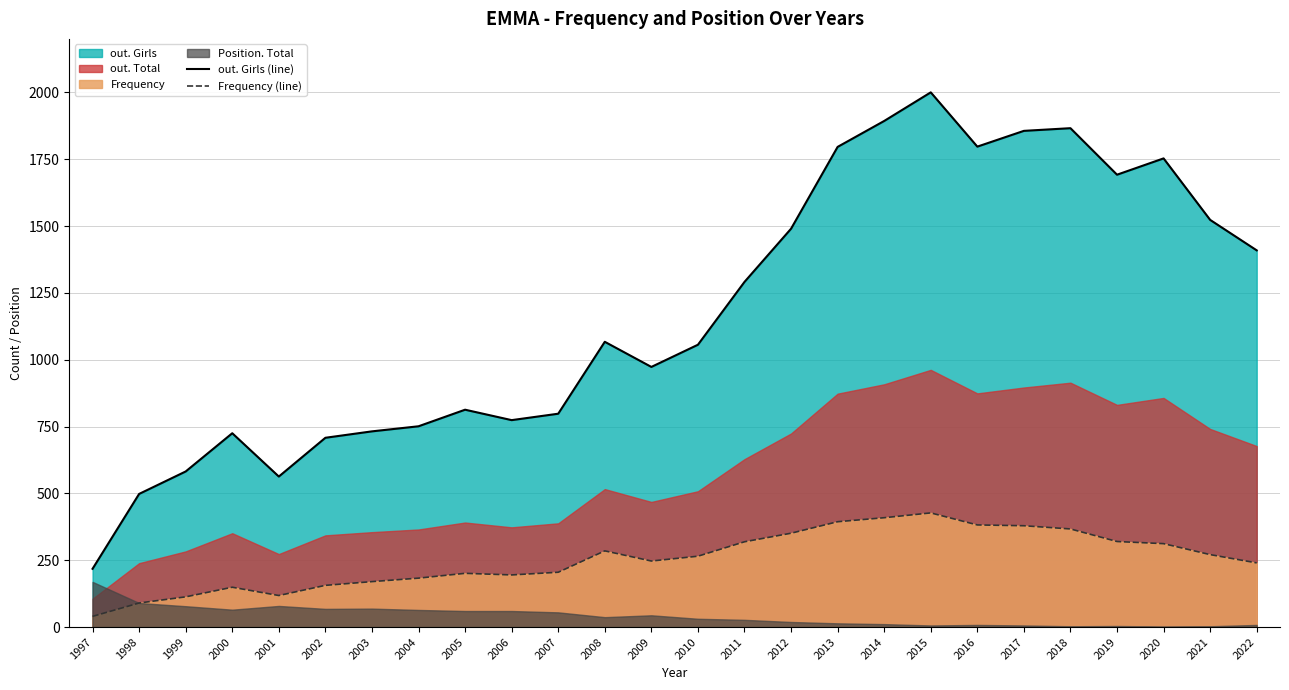

What value does the out. Girls (line) series have at 2018?

1866